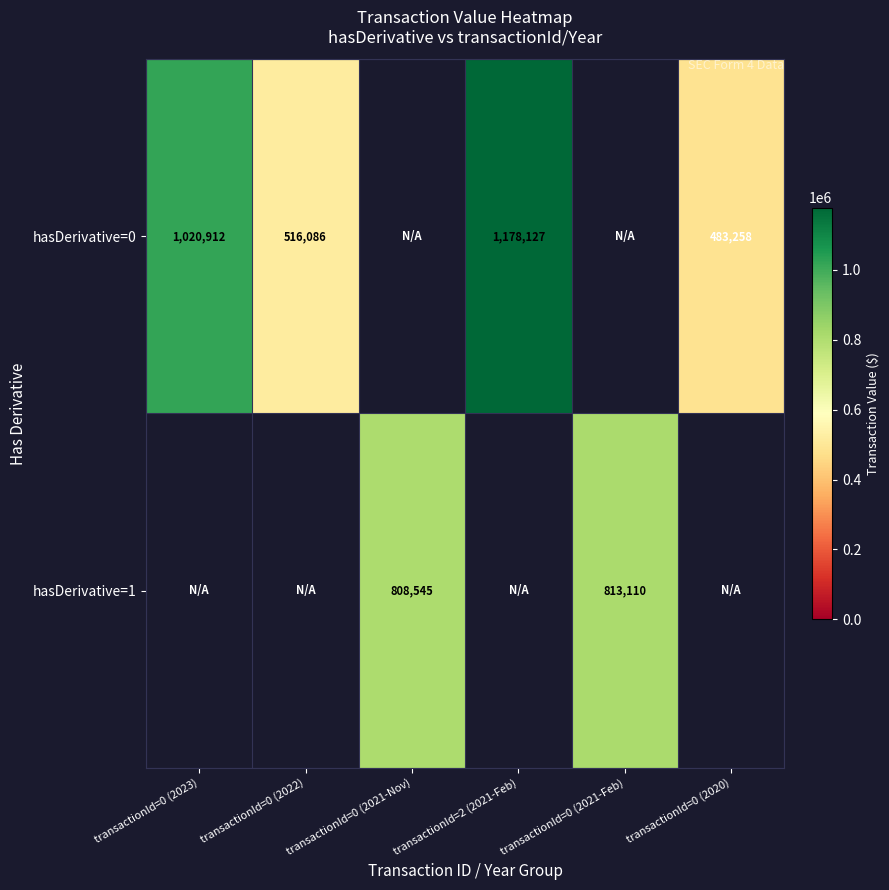

True or false: hasDerivative=0 has a value of 1178127 at transactionId=2 (2021-Feb).

True